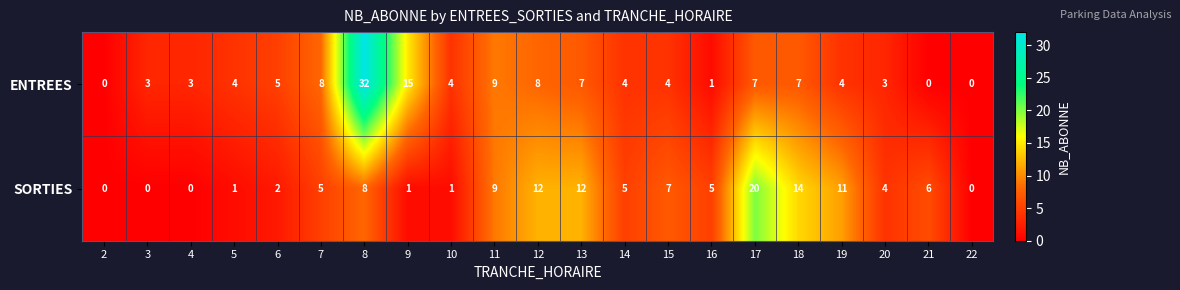

At which label is ENTREES closest to 16?

9